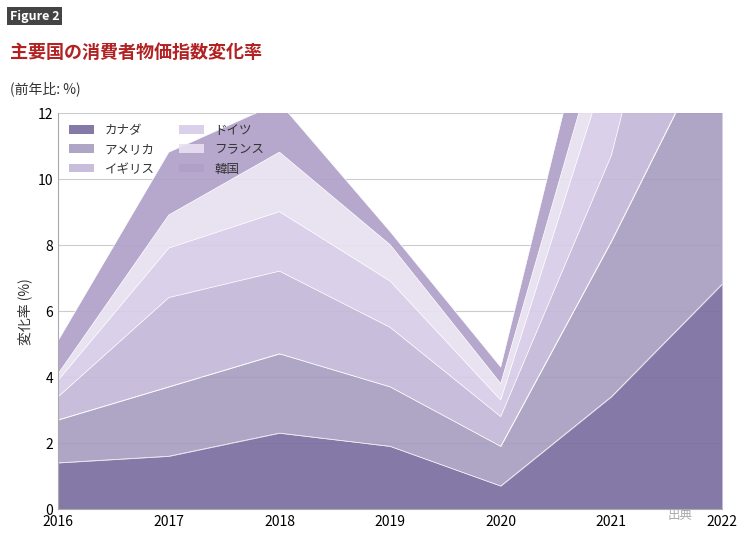

At which label does カナダ reach its peak?

2022